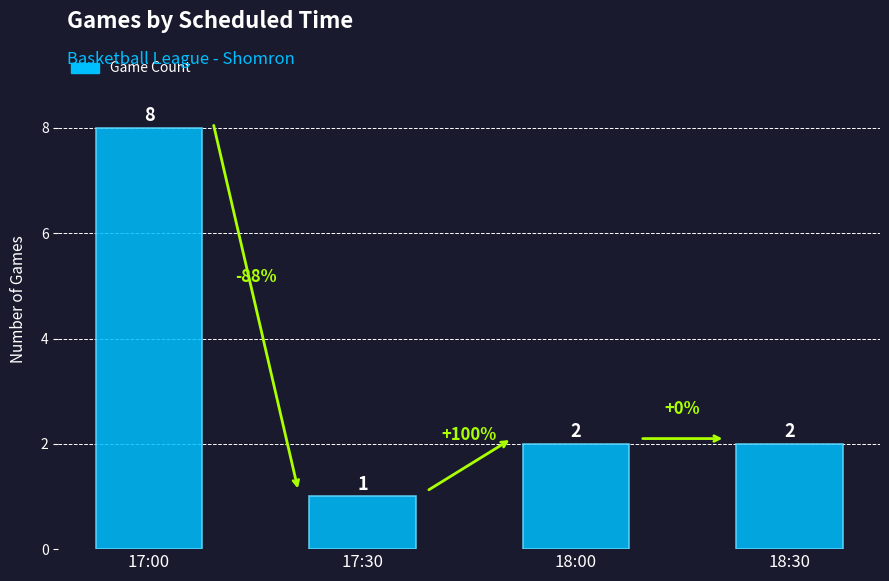

How many values are below 2?

1